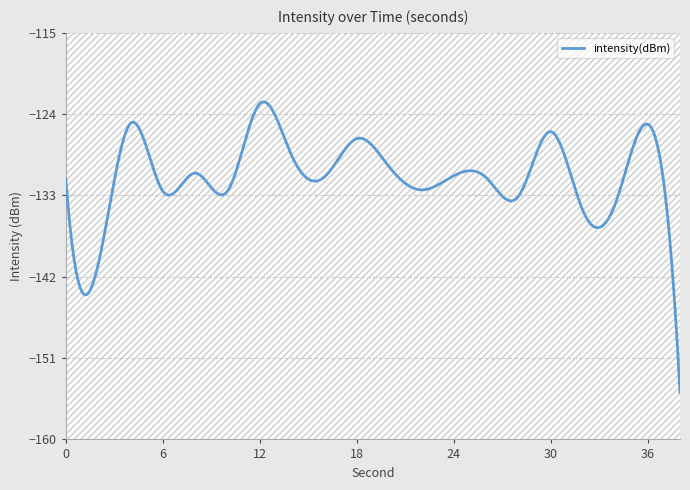

Does the chart display data point markers on the line(s)?

No